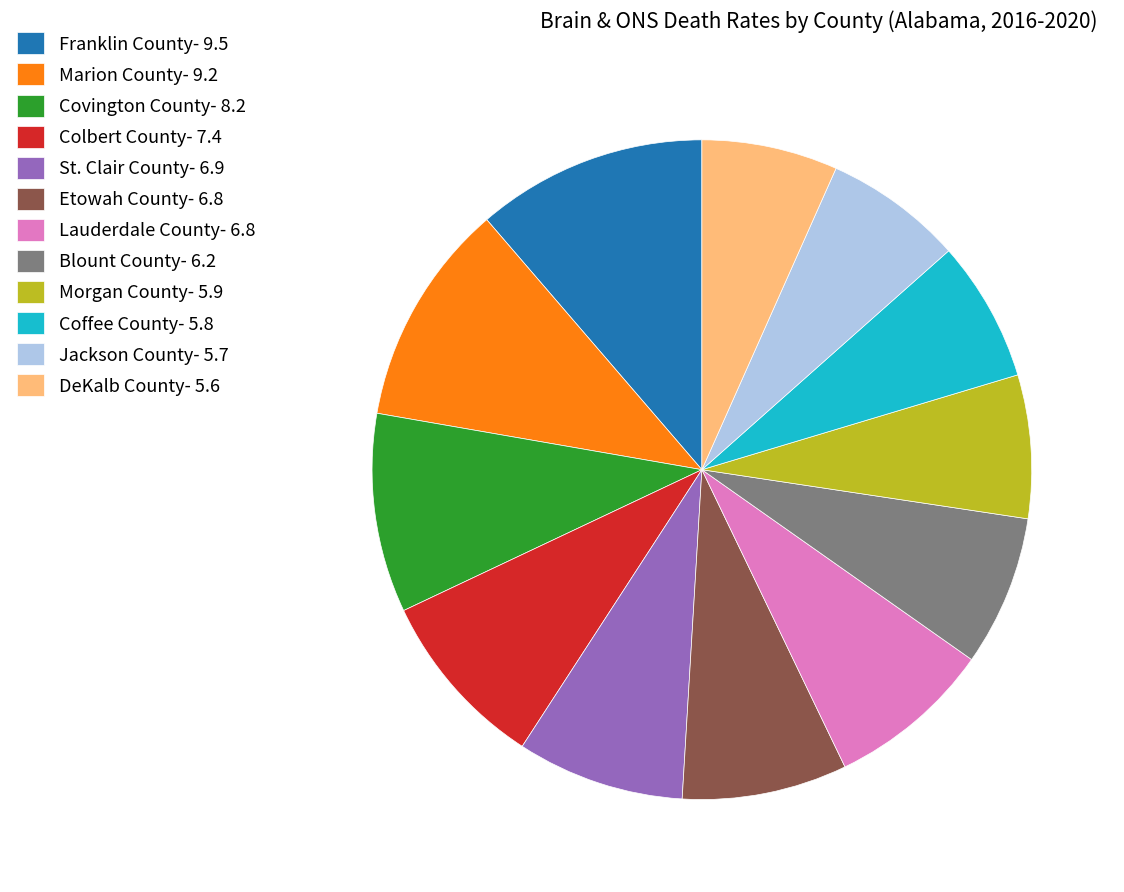

True or false: Lauderdale County- 6.8 accounts for 8% of the total.

True